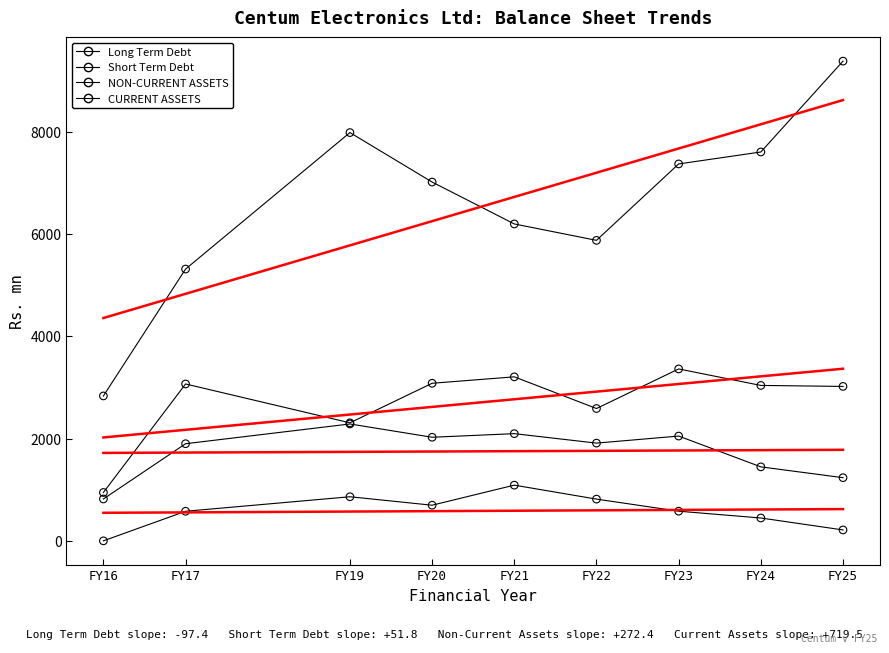

Which series has the largest Y range (max minus min)?

CURRENT ASSETS